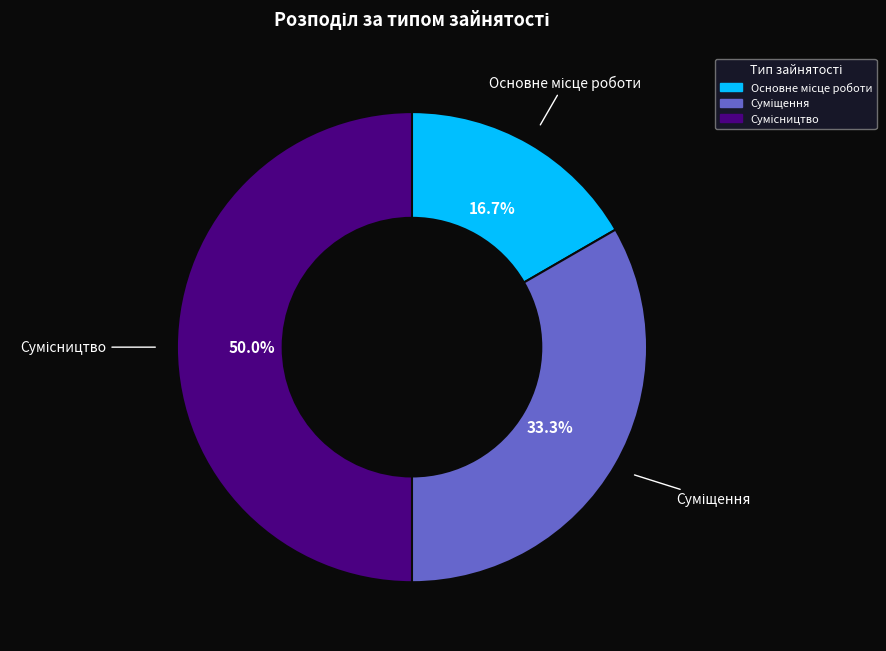

True or false: Суміщення accounts for 33% of the total.

True